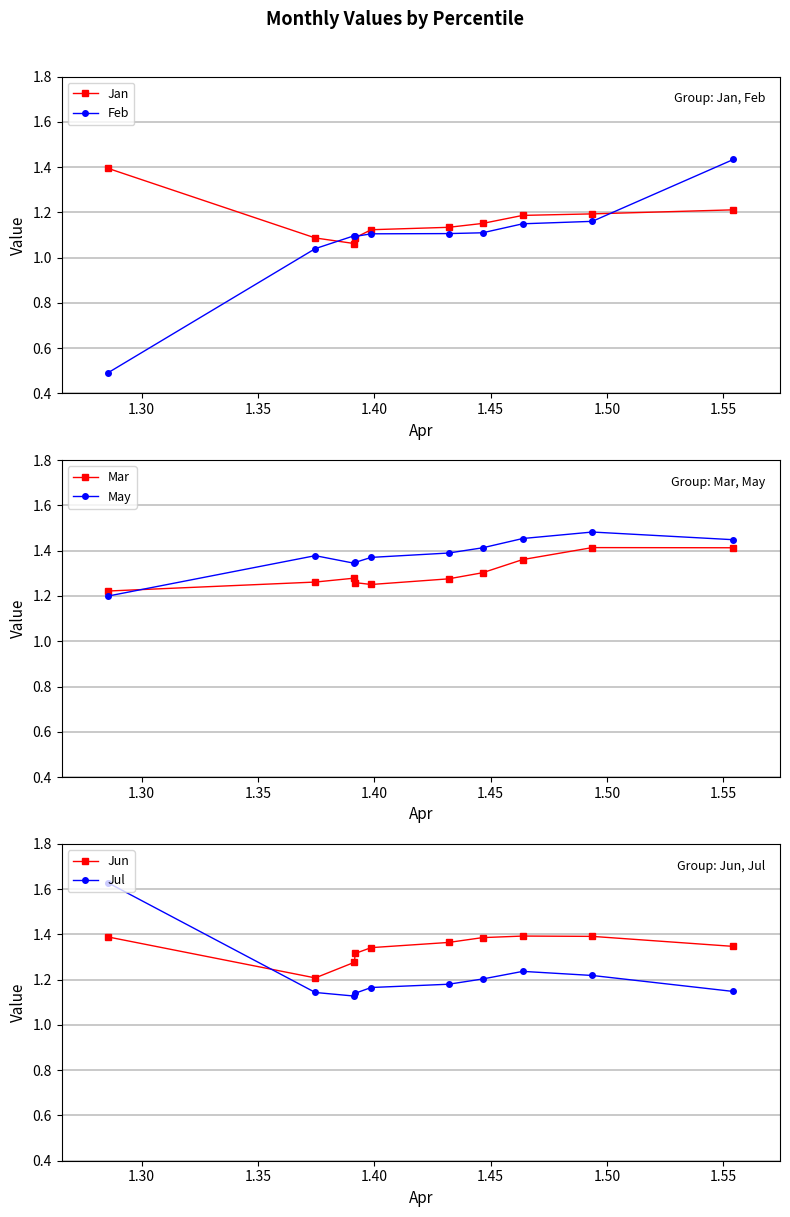

What is the average value of the Jul series?

1.2